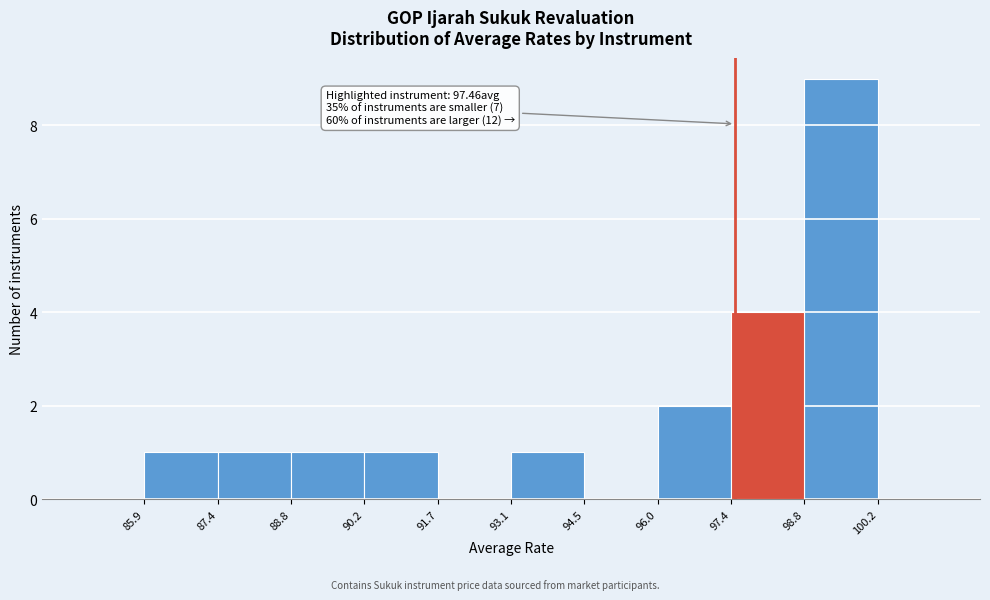

Over which range of the x-axis is the bar tallest?

98.8 to 100.2